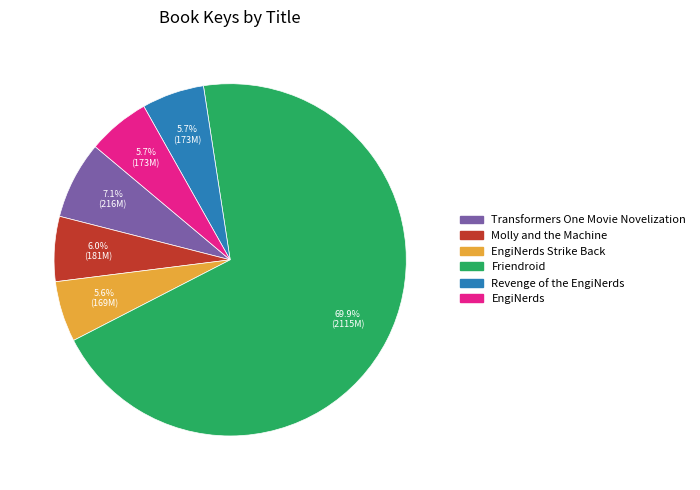

Is there a majority slice in this chart?

Yes